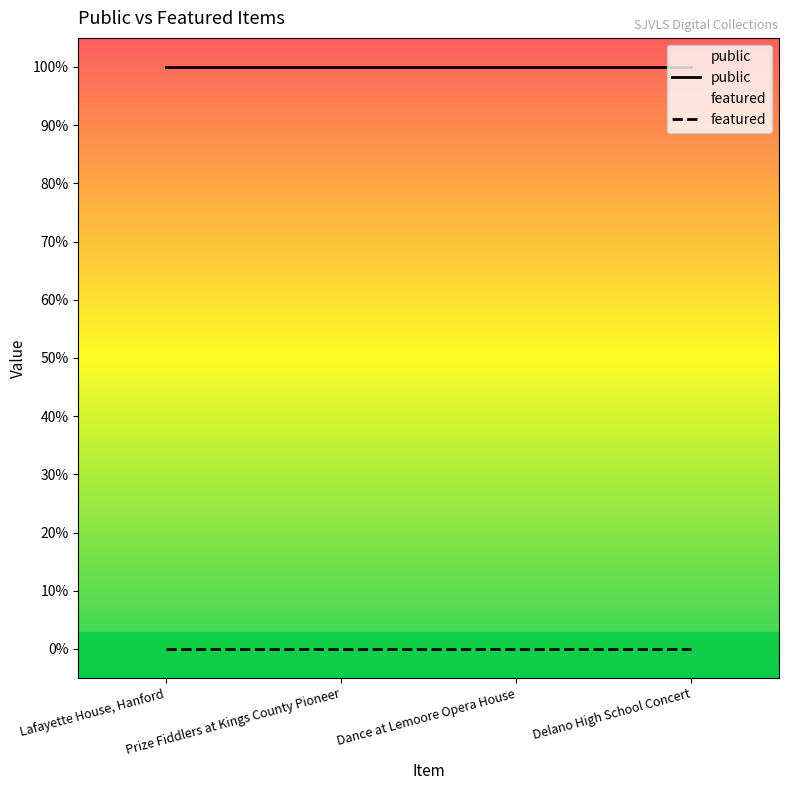

How many lines are shown in the chart?

2